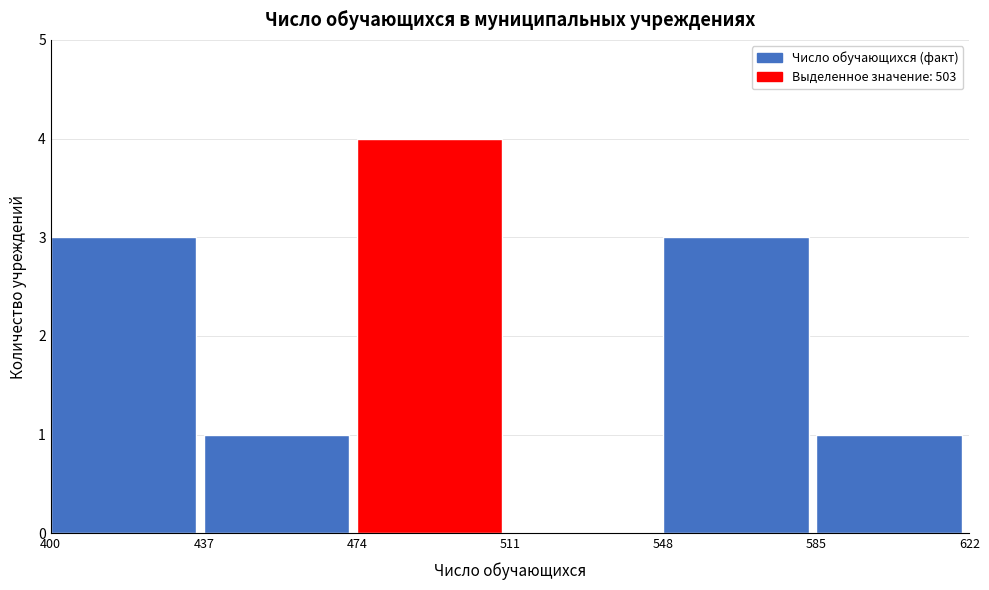

What is the height of the bar covering 474 to 511 on the x-axis? The values are not printed on the chart, so give them approximately, as read against the axis.

4